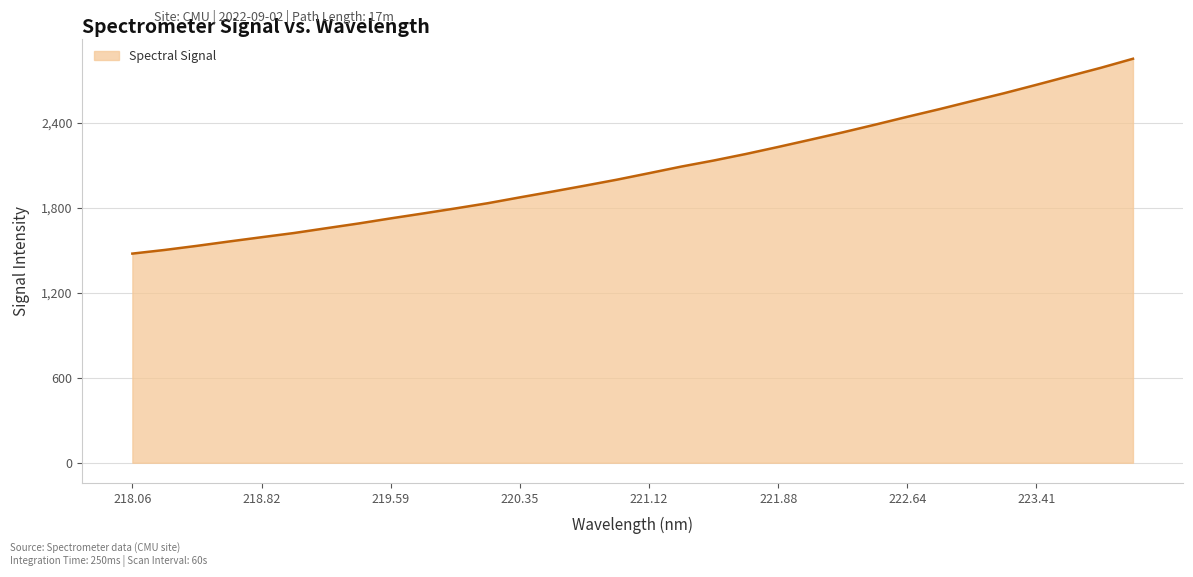

What is the difference between the maximum and minimum values?

1376.9